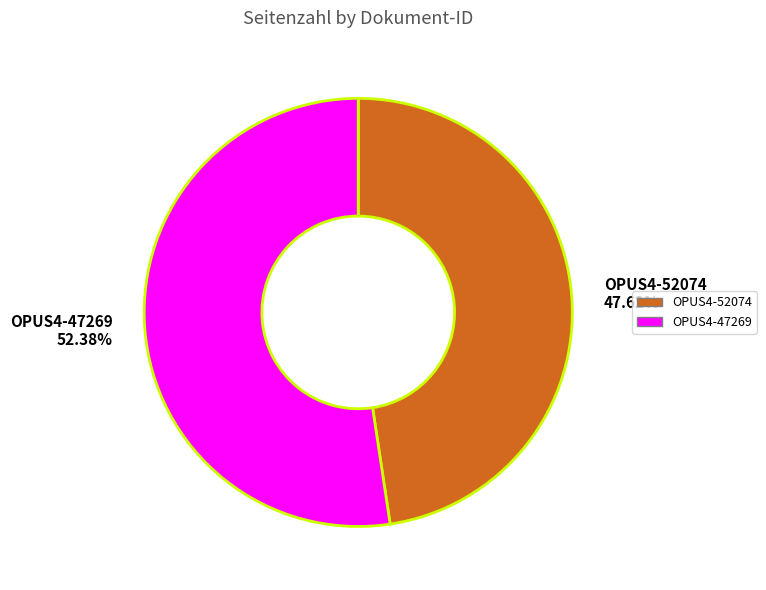

To the nearest percent, what is the difference between the largest and smallest slice percentages?

5%